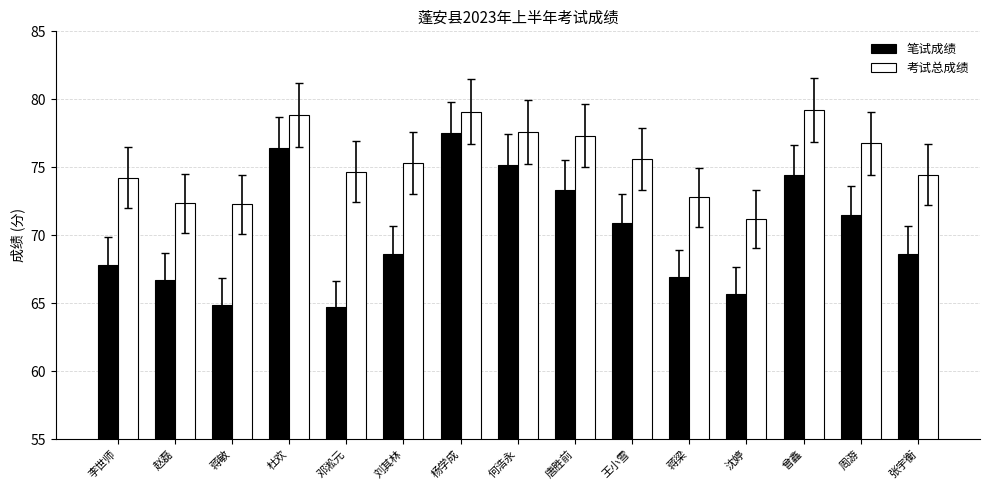

What is the difference between the second highest and second lowest values in the 笔试成绩 series?

11.5